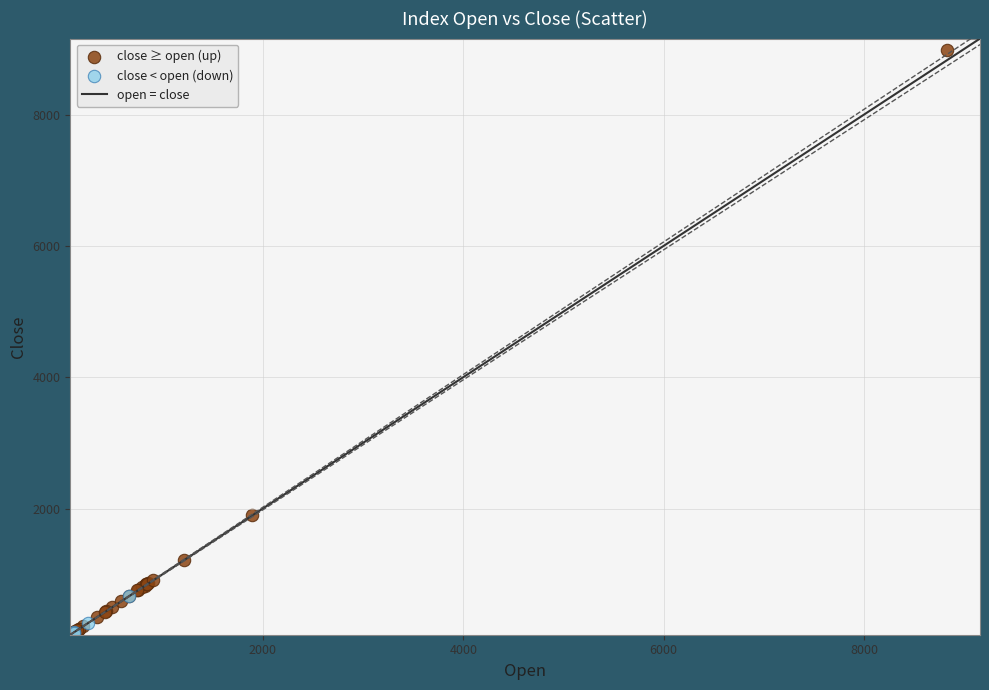

Which series has the largest Y range (max minus min)?

close ≥ open (up)